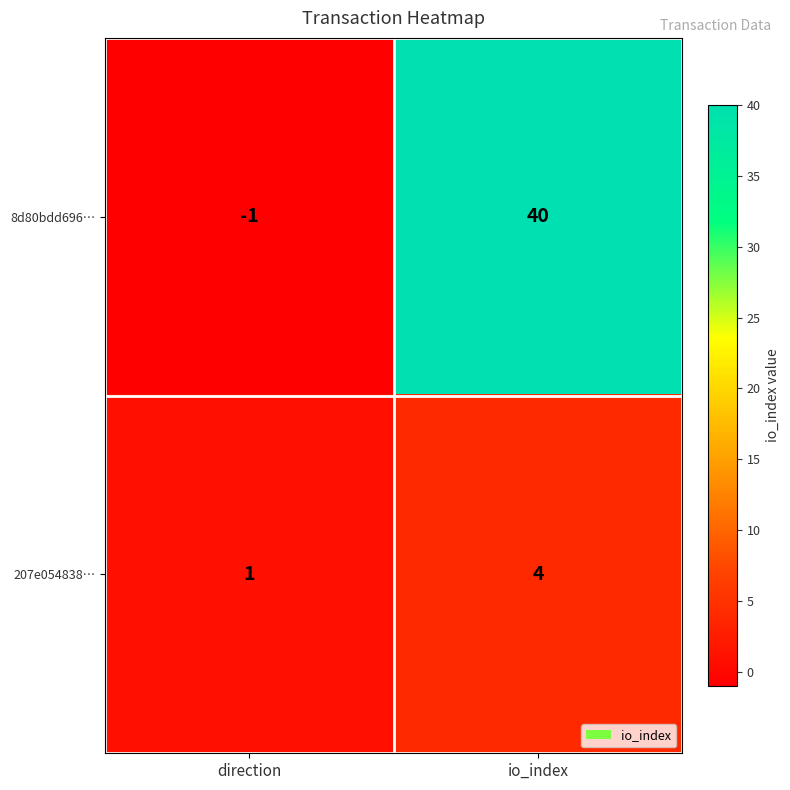

True or false: 8d80bdd696… has a value of 40 at io_index.

True